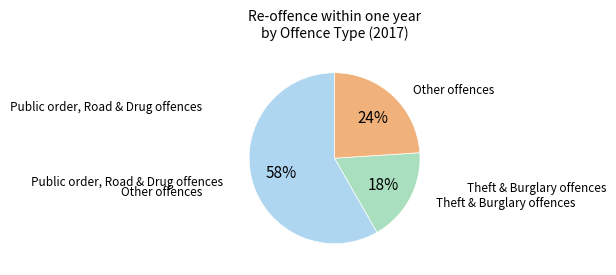

To the nearest percent, what is the average slice percentage?

33%